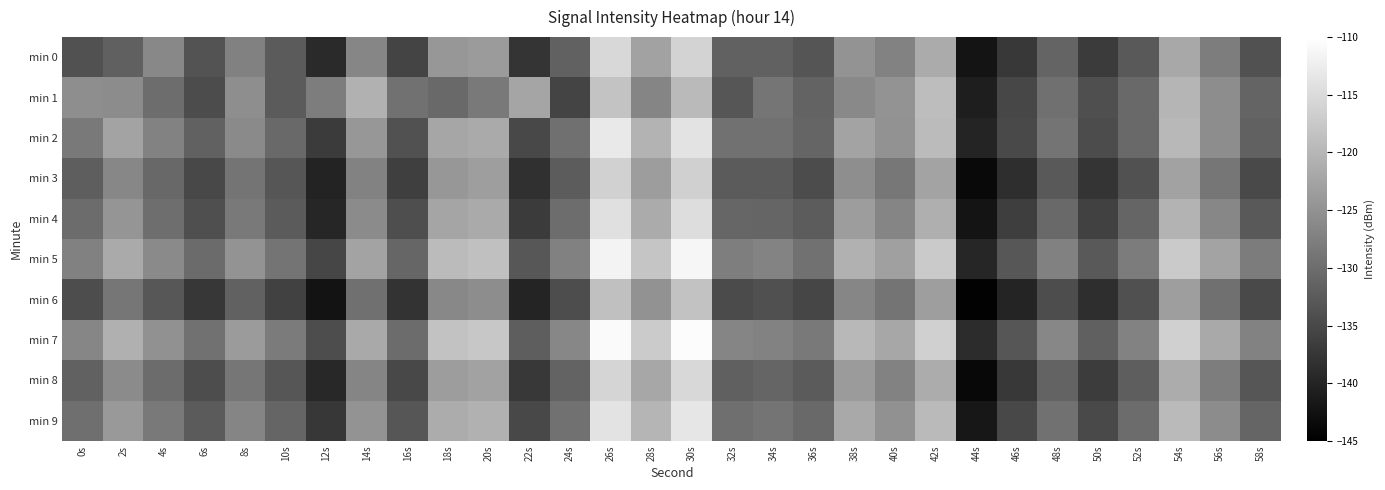

Reading right to left, what are all the values shown in this chart?

min 0: 58s=-133.9	56s=-127.9	54s=-122.0	52s=-132.8	50s=-136.8	48s=-131.3	46s=-137.3	44s=-142.2	42s=-121.5	40s=-127.1	38s=-124.8	36s=-133.3	34s=-131.6	32s=-131.5	30s=-115.9	28s=-122.8	26s=-115.5	24s=-131.7	22s=-137.7	20s=-123.8	18s=-124.3	16s=-135.7	14s=-126.7	12s=-139.2	10s=-132.5	8s=-127.4	6s=-133.6	4s=-126.3	2s=-131.9	0s=-133.9
min 1: 58s=-131.2	56s=-125.7	54s=-120.1	52s=-130.6	50s=-134.1	48s=-129.7	46s=-135.2	44s=-140.8	42s=-119.1	40s=-124.7	38s=-126.2	36s=-131.5	34s=-128.9	32s=-133.1	30s=-119.5	28s=-126.8	26s=-118.2	24s=-135.7	22s=-122.3	20s=-128.5	18s=-130.6	16s=-129.3	14s=-120.8	12s=-127.9	10s=-132.5	8s=-125.5	6s=-134.5	4s=-130.1	2s=-125.8	0s=-125.5
min 2: 58s=-131.6	56s=-125.7	54s=-119.7	52s=-130.5	50s=-134.6	48s=-129.0	46s=-135.0	44s=-139.9	42s=-119.3	40s=-125.0	38s=-122.7	36s=-131.2	34s=-129.4	32s=-129.3	30s=-113.9	28s=-120.5	26s=-113.0	24s=-129.6	22s=-135.1	20s=-121.7	18s=-122.2	16s=-133.8	14s=-124.3	12s=-136.9	10s=-130.5	8s=-126.0	6s=-131.6	4s=-127.1	2s=-122.7	0s=-128.2
min 3: 58s=-134.9	56s=-128.8	54s=-122.8	52s=-133.8	50s=-137.8	48s=-132.7	46s=-138.7	44s=-143.7	42s=-122.6	40s=-128.6	38s=-125.6	36s=-134.5	34s=-132.5	32s=-132.5	30s=-116.5	28s=-123.4	26s=-116.4	24s=-132.4	22s=-138.3	20s=-123.3	18s=-124.3	16s=-136.3	14s=-127.2	12s=-140.2	10s=-133.2	8s=-129.1	6s=-135.1	4s=-130.8	2s=-126.4	0s=-132.1
min 4: 58s=-132.7	56s=-126.5	54s=-120.3	52s=-131.1	50s=-135.8	48s=-130.6	46s=-136.4	44s=-142.2	42s=-121.0	40s=-126.7	38s=-123.5	36s=-132.3	34s=-131.2	32s=-131.0	30s=-114.7	28s=-121.5	26s=-114.3	24s=-130.1	22s=-136.9	20s=-121.6	18s=-122.4	16s=-134.2	14s=-126.0	12s=-139.8	10s=-132.5	8s=-128.3	6s=-134.1	4s=-129.9	2s=-124.6	0s=-130.2
min 5: 58s=-128.0	56s=-122.7	54s=-117.3	52s=-128.0	50s=-132.7	48s=-127.3	46s=-133.0	44s=-139.7	42s=-117.3	40s=-123.0	38s=-120.7	36s=-129.3	34s=-127.0	32s=-127.7	30s=-111.3	28s=-118.0	26s=-111.7	24s=-127.3	22s=-133.0	20s=-118.7	18s=-119.3	16s=-131.0	14s=-122.7	12s=-135.3	10s=-129.0	8s=-124.7	6s=-130.3	4s=-126.0	2s=-121.7	0s=-127.3
min 6: 58s=-135.0	56s=-129.7	54s=-123.3	52s=-134.0	50s=-138.7	48s=-134.3	46s=-140.0	44s=-144.7	42s=-123.3	40s=-129.0	38s=-126.7	36s=-135.3	34s=-134.0	32s=-134.7	30s=-118.3	28s=-125.0	26s=-118.7	24s=-134.3	22s=-140.0	20s=-125.7	18s=-126.3	16s=-138.0	14s=-129.7	12s=-142.3	10s=-136.0	8s=-131.7	6s=-137.3	4s=-133.0	2s=-128.8	0s=-134.5
min 7: 58s=-127.1	56s=-121.8	54s=-116.5	52s=-127.1	50s=-131.8	48s=-126.5	46s=-133.1	44s=-138.8	42s=-116.5	40s=-122.1	38s=-119.8	36s=-128.5	34s=-127.1	32s=-126.8	30s=-110.5	28s=-117.1	26s=-110.8	24s=-126.5	22s=-132.1	20s=-117.8	18s=-118.5	16s=-130.1	14s=-121.8	12s=-134.5	10s=-128.1	8s=-123.8	6s=-129.5	4s=-125.1	2s=-120.9	0s=-126.6
min 8: 58s=-133.1	56s=-127.8	54s=-121.5	52s=-132.1	50s=-136.8	48s=-131.5	46s=-137.1	44s=-143.8	42s=-121.5	40s=-127.1	38s=-123.8	36s=-132.5	34s=-131.1	32s=-131.8	30s=-115.5	28s=-122.1	26s=-115.8	24s=-131.5	22s=-137.1	20s=-122.8	18s=-123.5	16s=-135.1	14s=-126.8	12s=-139.5	10s=-133.1	8s=-128.8	6s=-134.5	4s=-130.1	2s=-125.9	0s=-131.7
min 9: 58s=-131.1	56s=-125.8	54s=-119.5	52s=-130.1	50s=-134.8	48s=-129.5	46s=-135.1	44s=-141.8	42s=-119.5	40s=-125.1	38s=-121.8	36s=-130.5	34s=-129.1	32s=-129.8	30s=-113.5	28s=-120.1	26s=-113.8	24s=-129.5	22s=-135.1	20s=-120.8	18s=-121.5	16s=-133.1	14s=-124.8	12s=-137.5	10s=-131.1	8s=-126.8	6s=-132.5	4s=-128.2	2s=-124.0	0s=-129.8